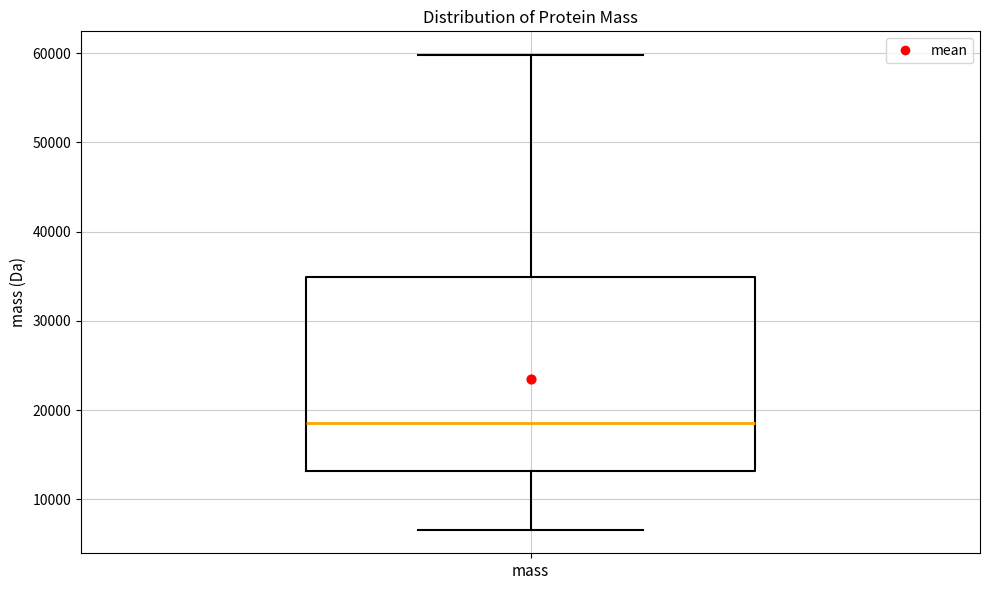

Where does the lower whisker of the box for mass end on the y-axis? The values are not printed on the chart, so give them approximately, as read against the axis.

7000